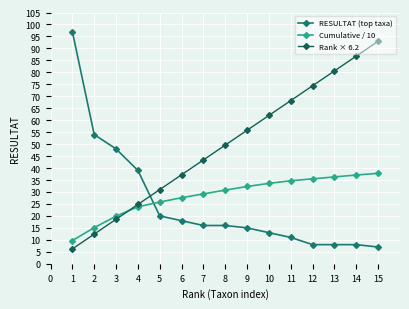

At which label is Rank × 6.2 closest to 49?

8